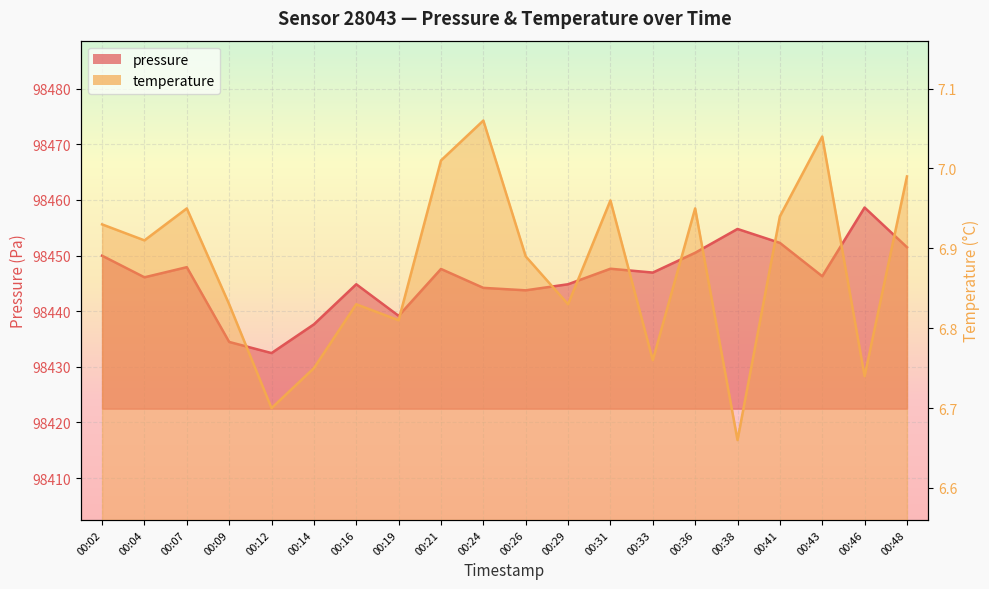

What is the maximum value shown in the chart?

98458.6